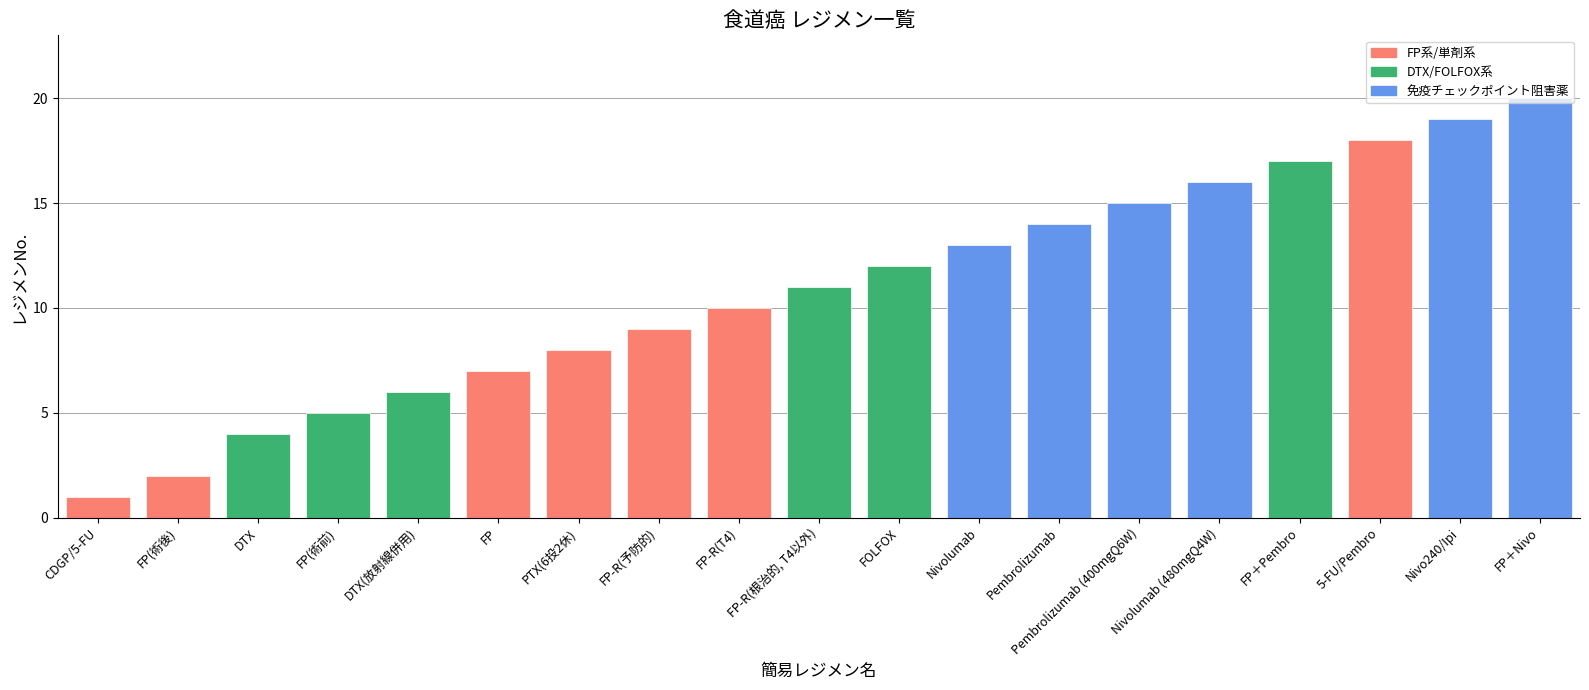

What is the ratio of the value at FP-R(T4) to the value at Pembrolizumab (400mgQ6W)?

0.7